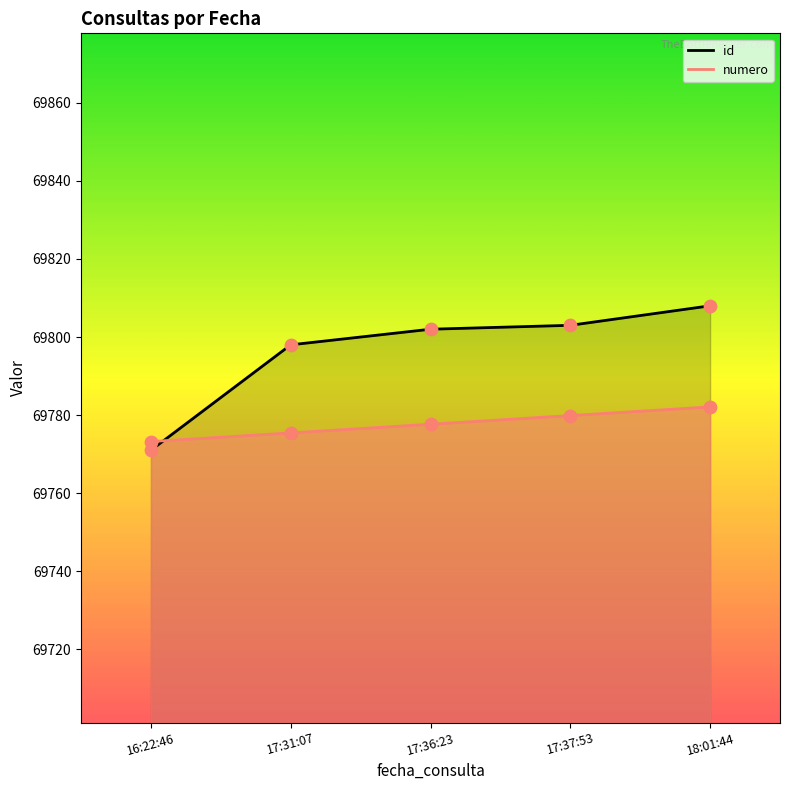

Which series has the largest Y range (max minus min)?

id